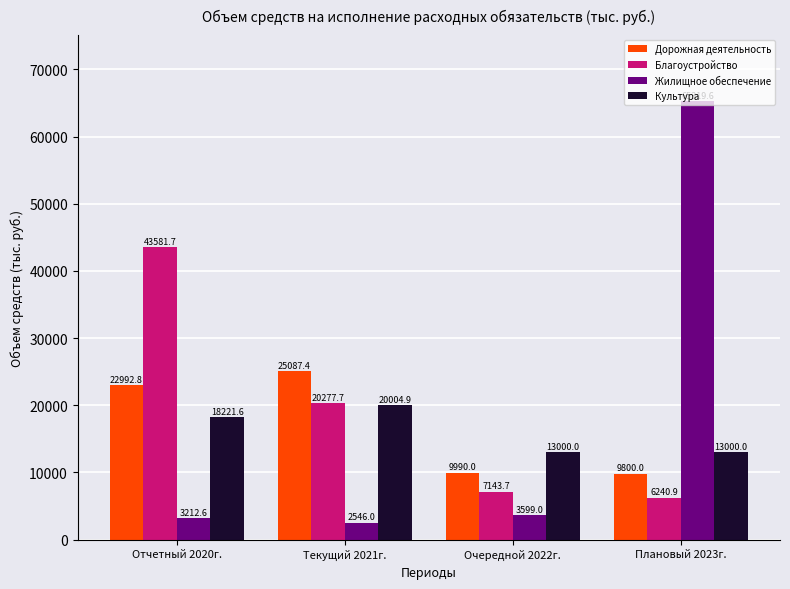

Reading left to right, transcribe all the data shown in this chart.

Дорожная деятельность: 22992.8	25087.4	9990.0	9800.0
Благоустройство: 43581.7	20277.7	7143.7	6240.9
Жилищное обеспечение: 3212.6	2546.0	3599.0	65319.6
Культура: 18221.6	20004.9	13000.0	13000.0